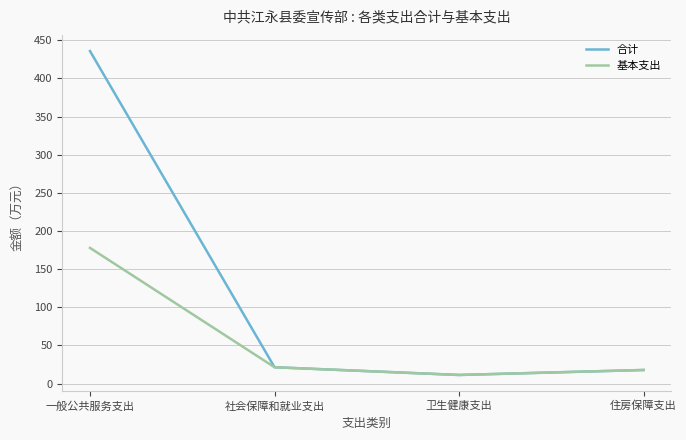

What are all the series names shown in the legend?

合计, 基本支出